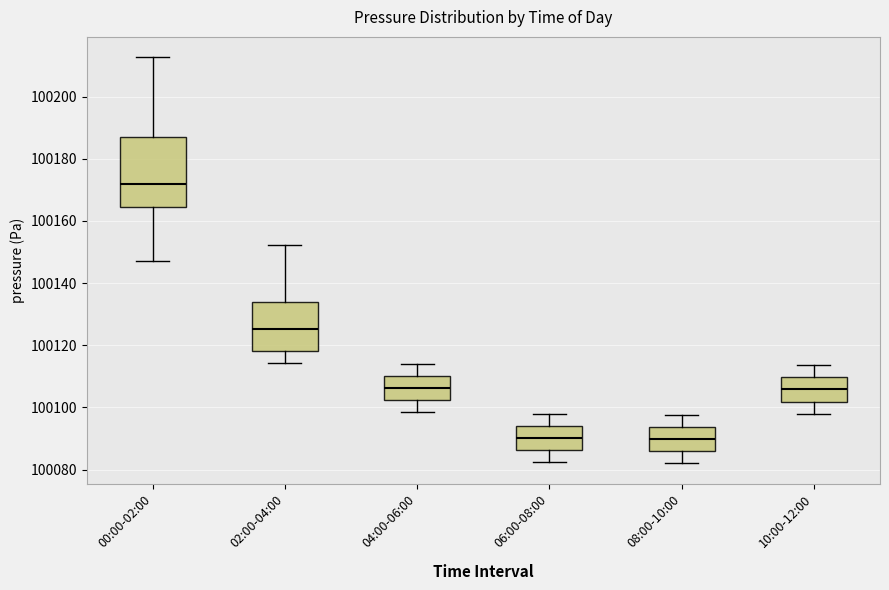

Reading left to right, transcribe this box plot: for each box, give where its median line is, the range the box spans, and where its two whiskers end, as read against the y-axis. The values are not printed on the chart, so give them approximately, as read against the axis.

00:00-02:00: median 100172, box 100164 to 100186, whiskers 100148 to 100212
02:00-04:00: median 100126, box 100118 to 100134, whiskers 100114 to 100152
04:00-06:00: median 100106, box 100102 to 100110, whiskers 100098 to 100114
06:00-08:00: median 100090, box 100086 to 100094, whiskers 100082 to 100098
08:00-10:00: median 100090, box 100086 to 100094, whiskers 100082 to 100098
10:00-12:00: median 100106, box 100102 to 100110, whiskers 100098 to 100114